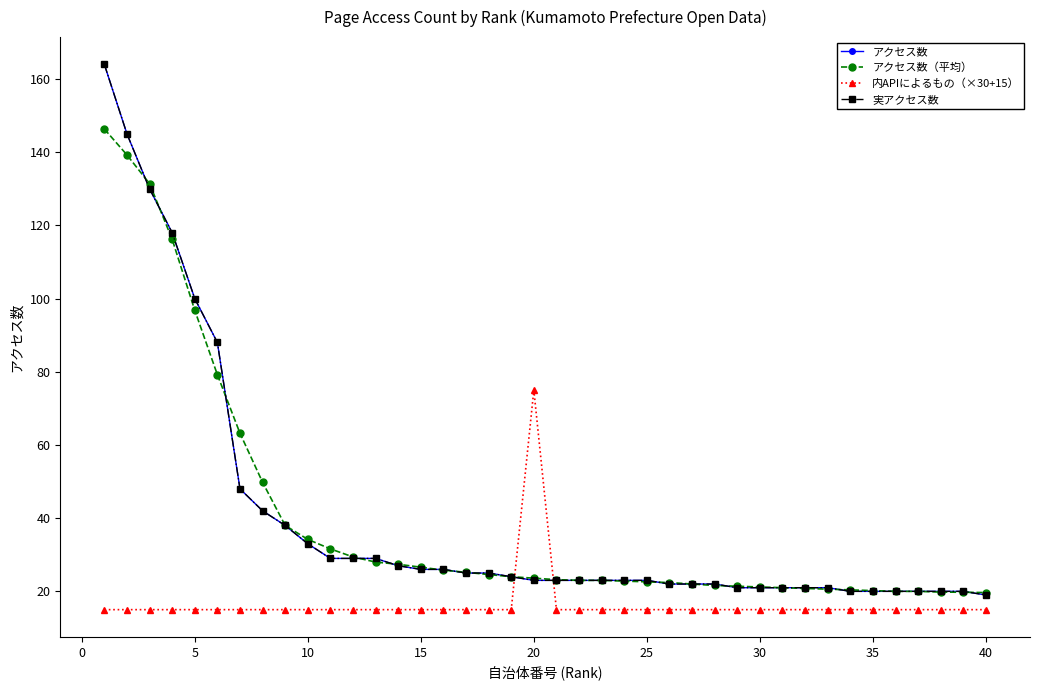

After their last crossing, which series has the higher values: アクセス数（平均） or 内APIによるもの（×30+15）?

アクセス数（平均）